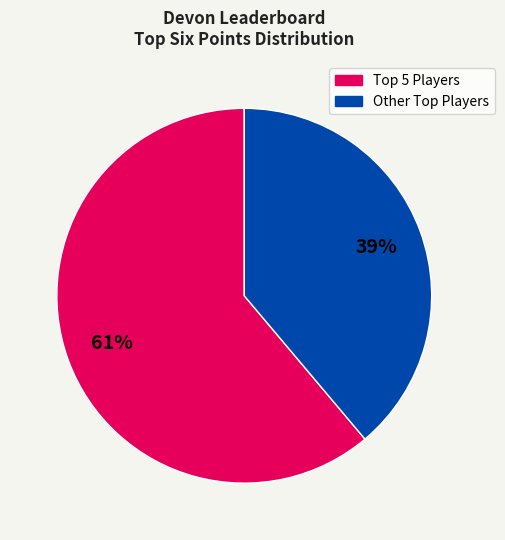

To the nearest percent, what is the difference between the largest and smallest slice percentages?

22%